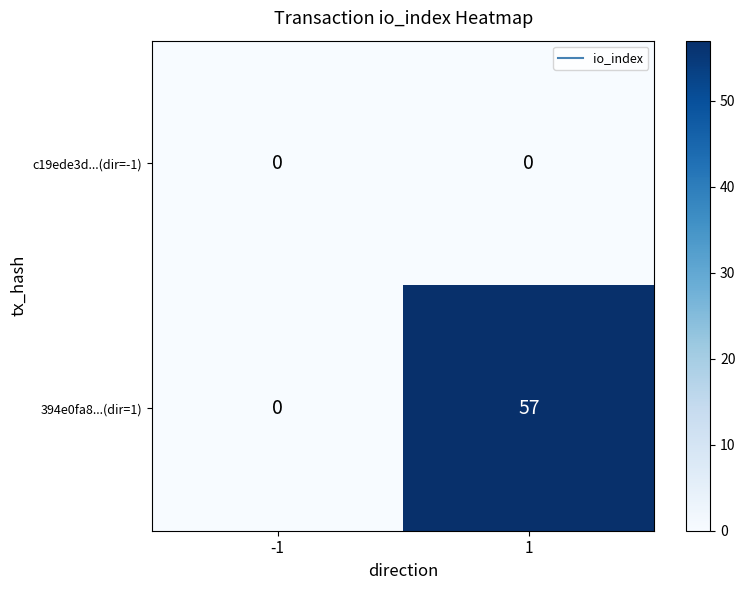

How many distinct data groups are displayed?

2